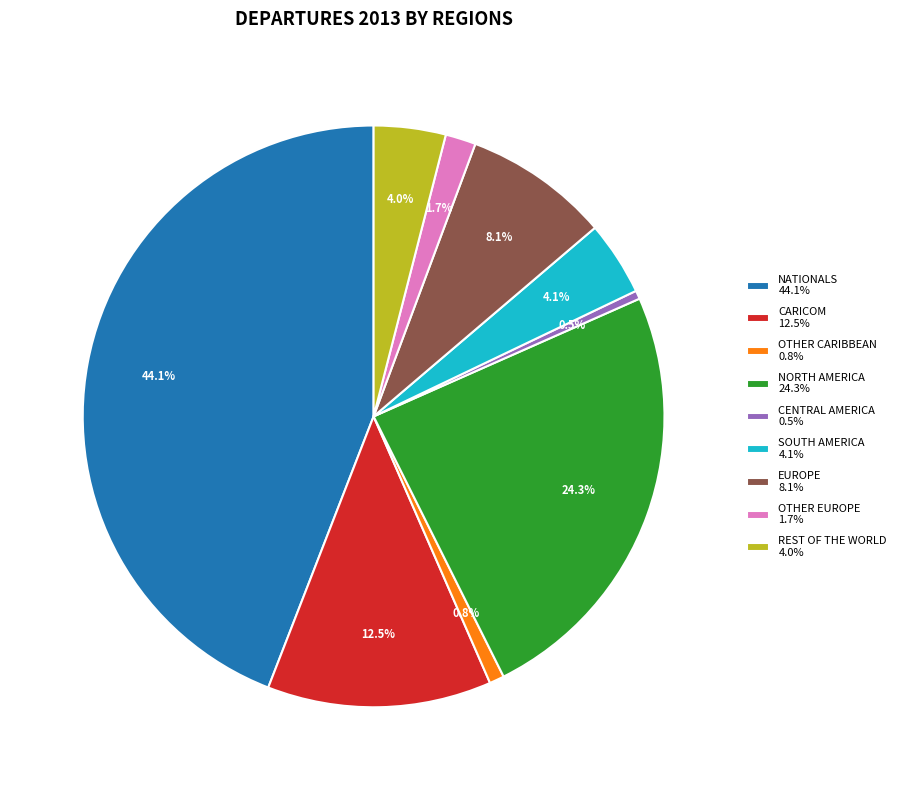

To the nearest percent, what is the combined percentage of EUROPE and OTHER EUROPE?

10%